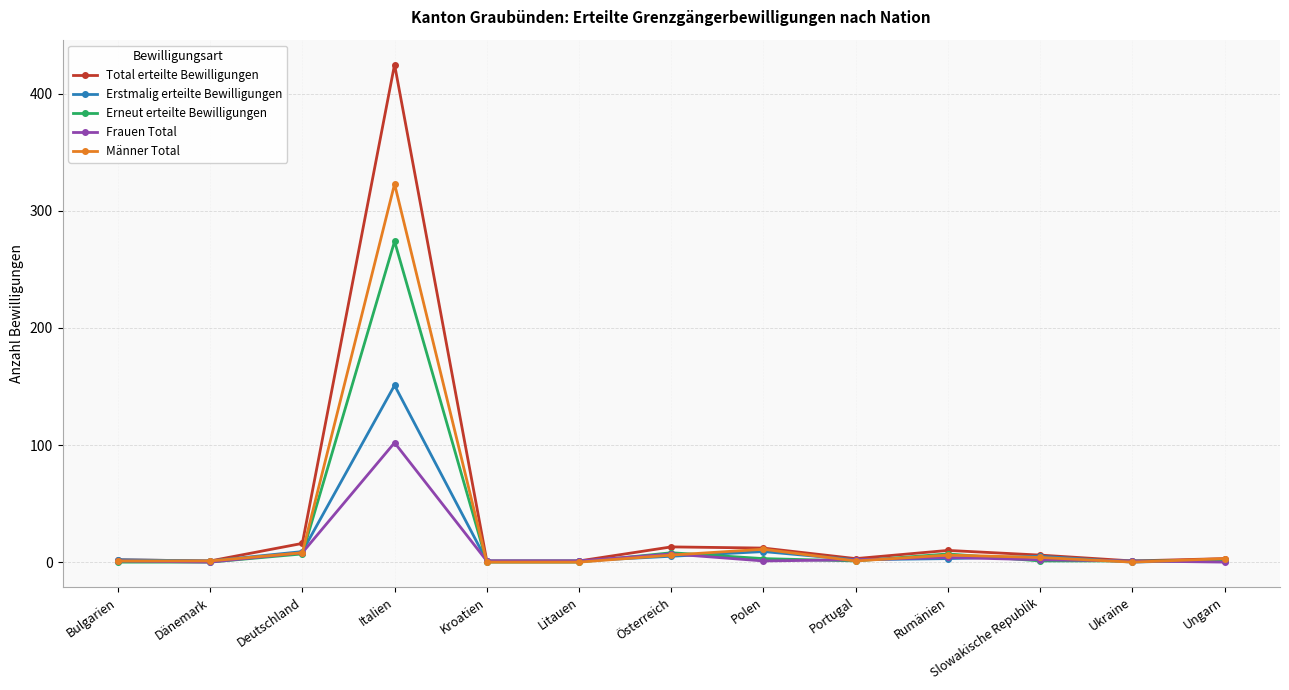

What is the label of the 1st point from the right?

Ungarn